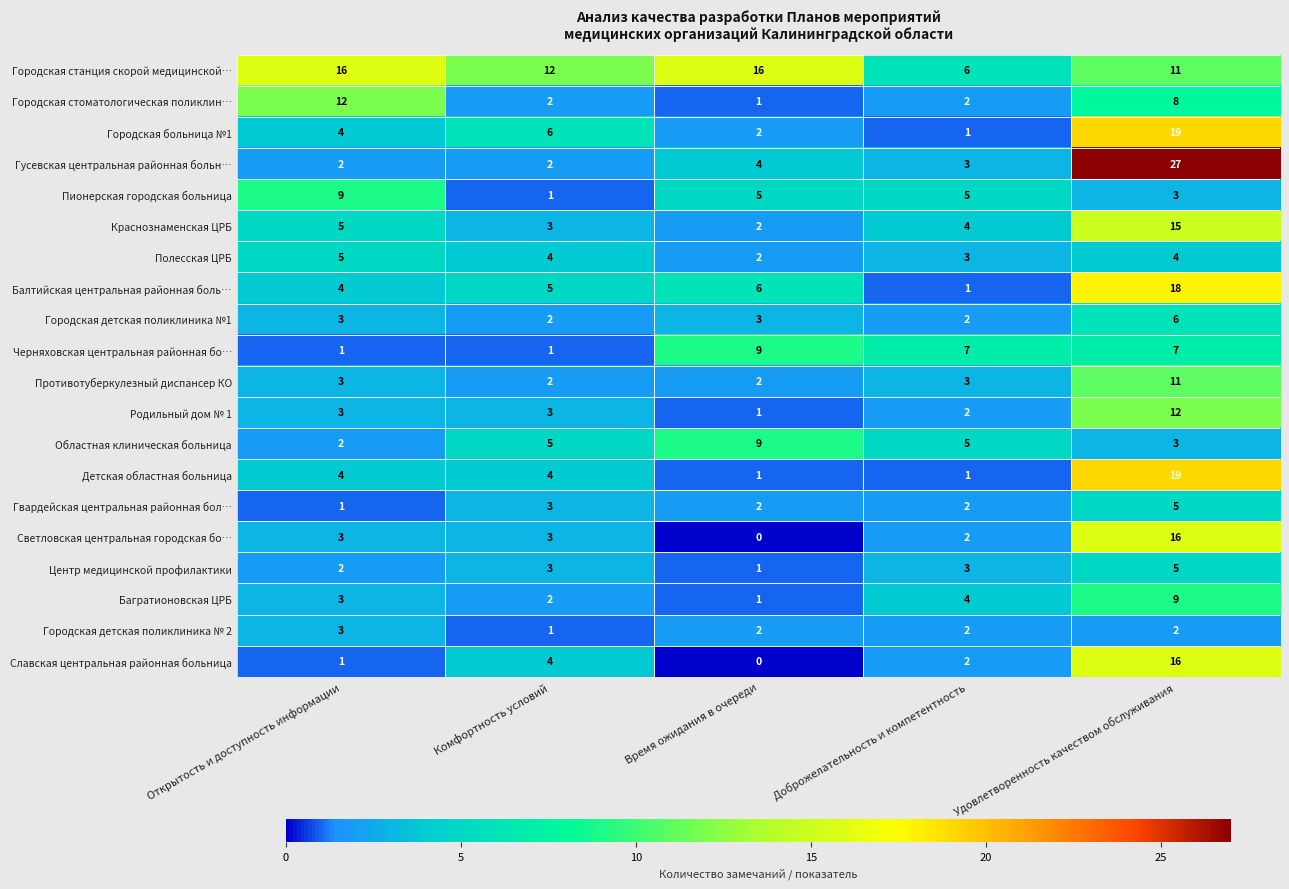

What is the total value across all series at Время ожидания в очереди?

69